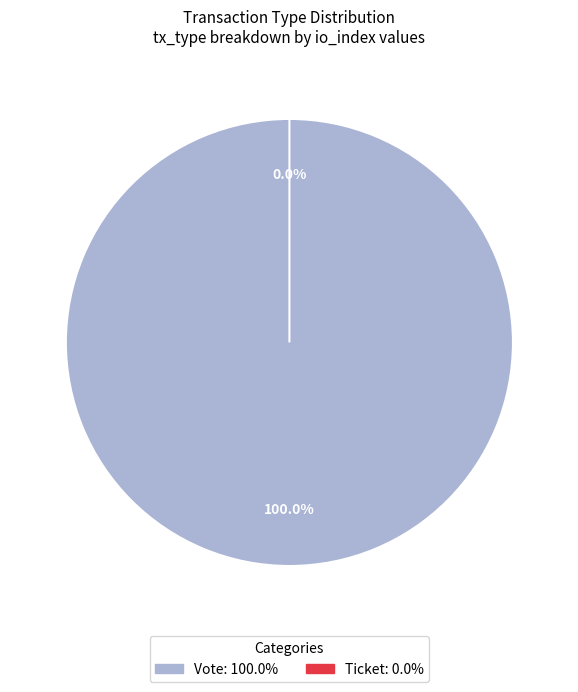

The Ticket slice represents 0% of the pie. True or false?

True